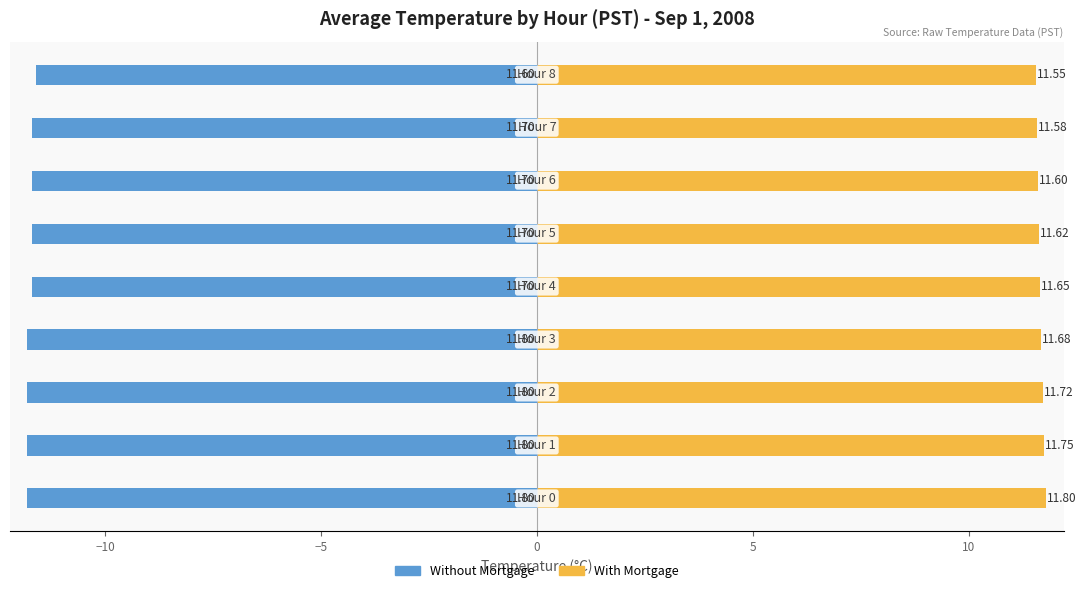

At which label does With Mortgage reach its minimum?

8